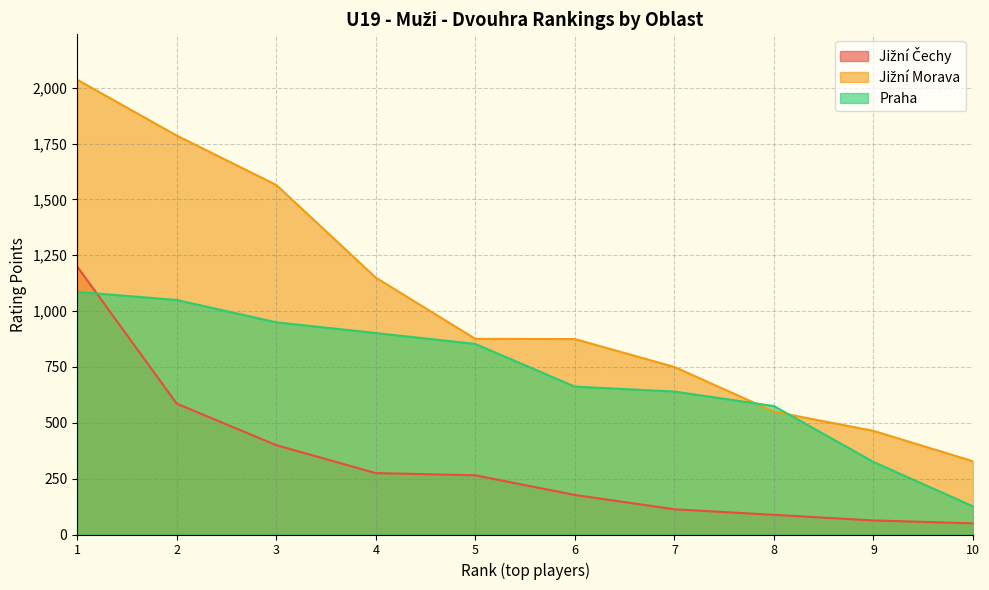

What are all the series names shown in the legend?

Jižní Čechy, Jižní Morava, Praha